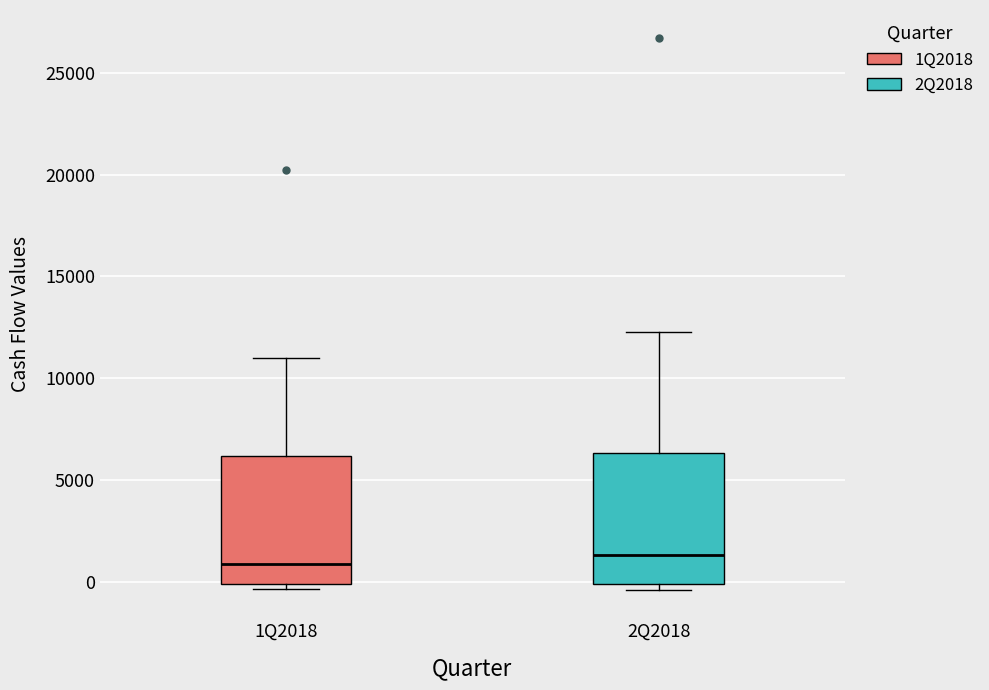

Where is the upper edge of the box for 2Q2018 on the y-axis? The values are not printed on the chart, so give them approximately, as read against the axis.

6500